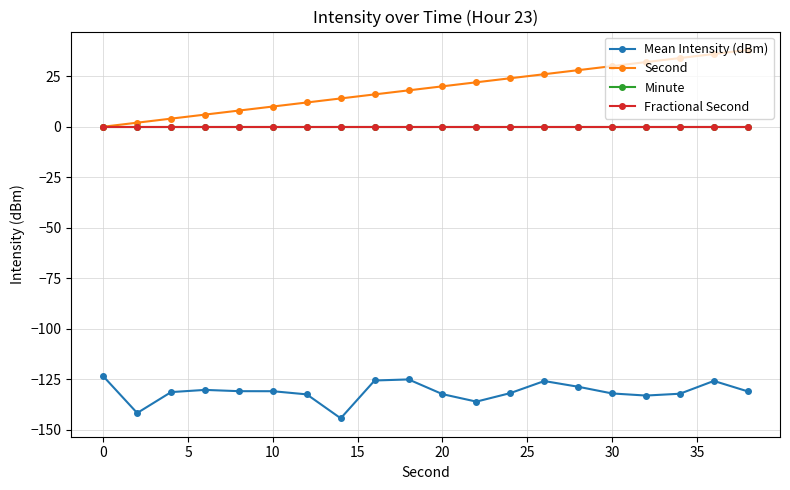

Rank the series by their maximum value, from highest to lowest.

Second, Minute, Fractional Second, Mean Intensity (dBm)